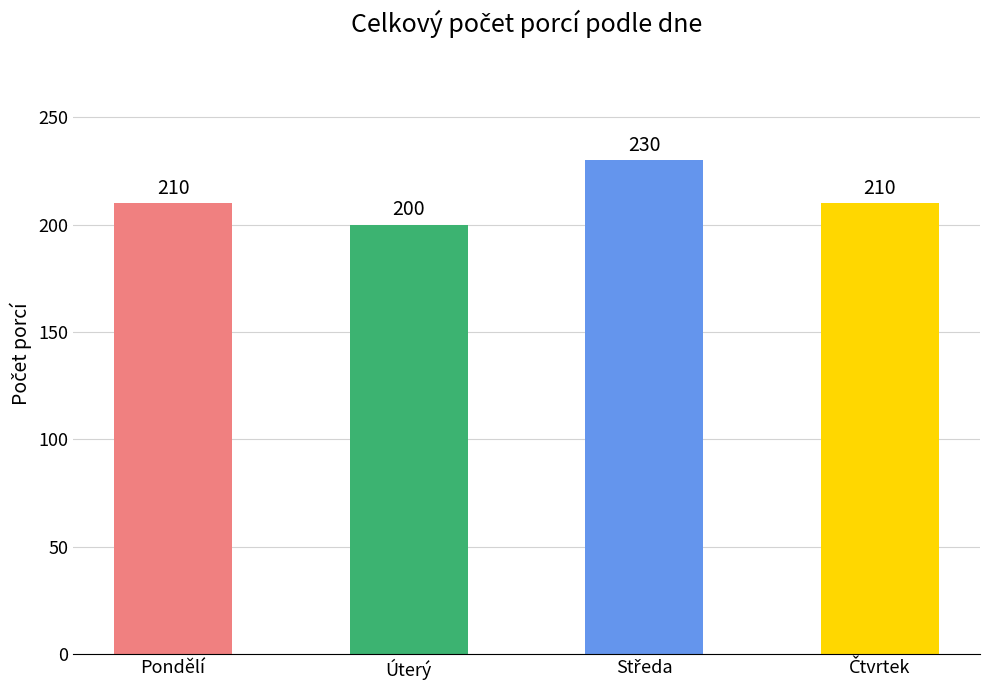

True or false: the data shows 210 at Pondělí.

True